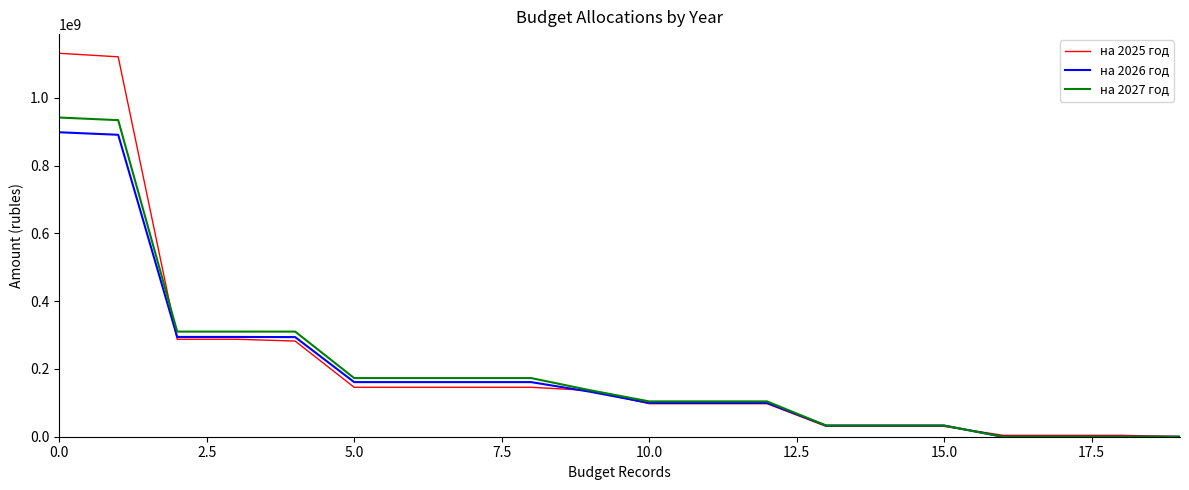

What is the greatest value displayed?

1131185773.5